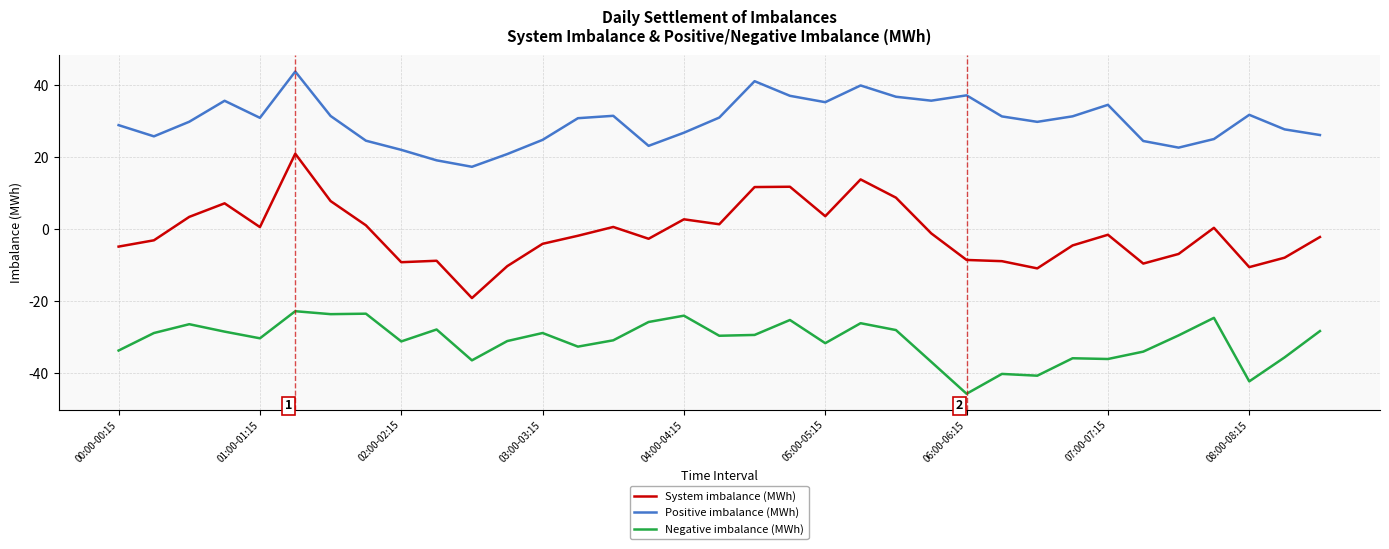

Which series has the largest total across all categories?

Positive imbalance (MWh)